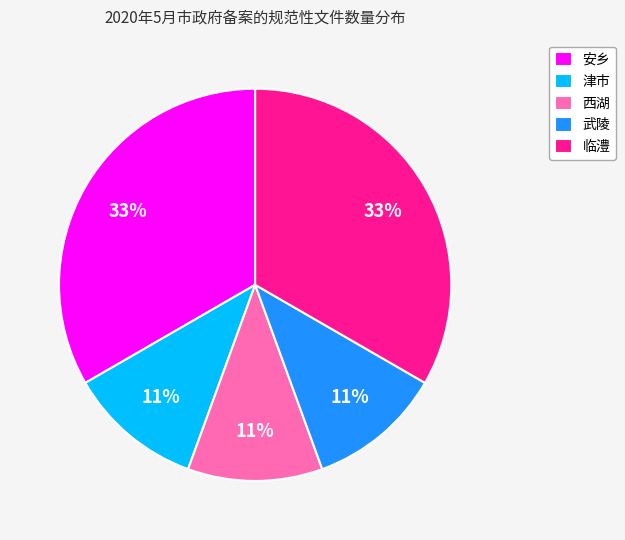

Which has a higher value, 安乡 or 西湖?

安乡